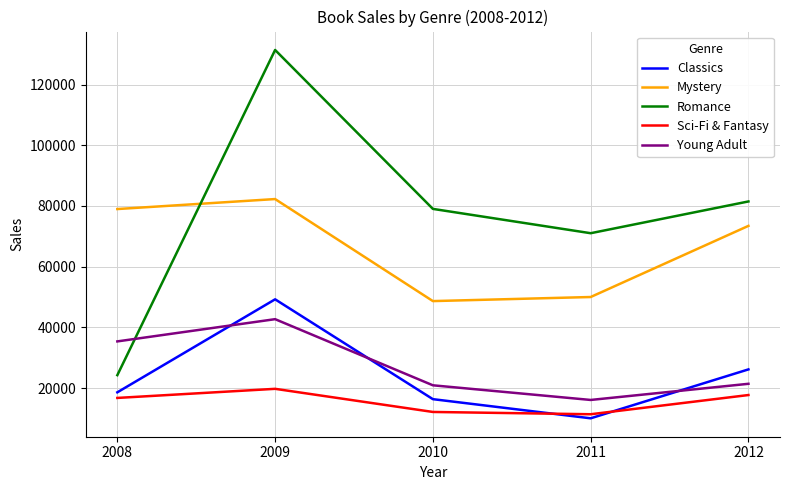

What is the sum of all Young Adult values?

136389